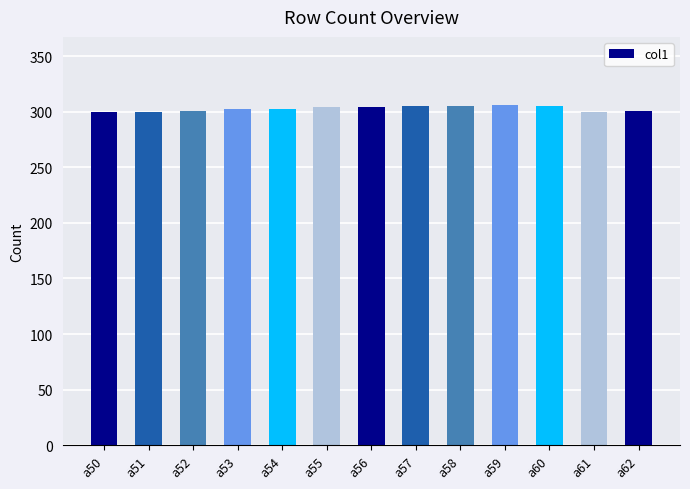

How many data points does each series have?

13